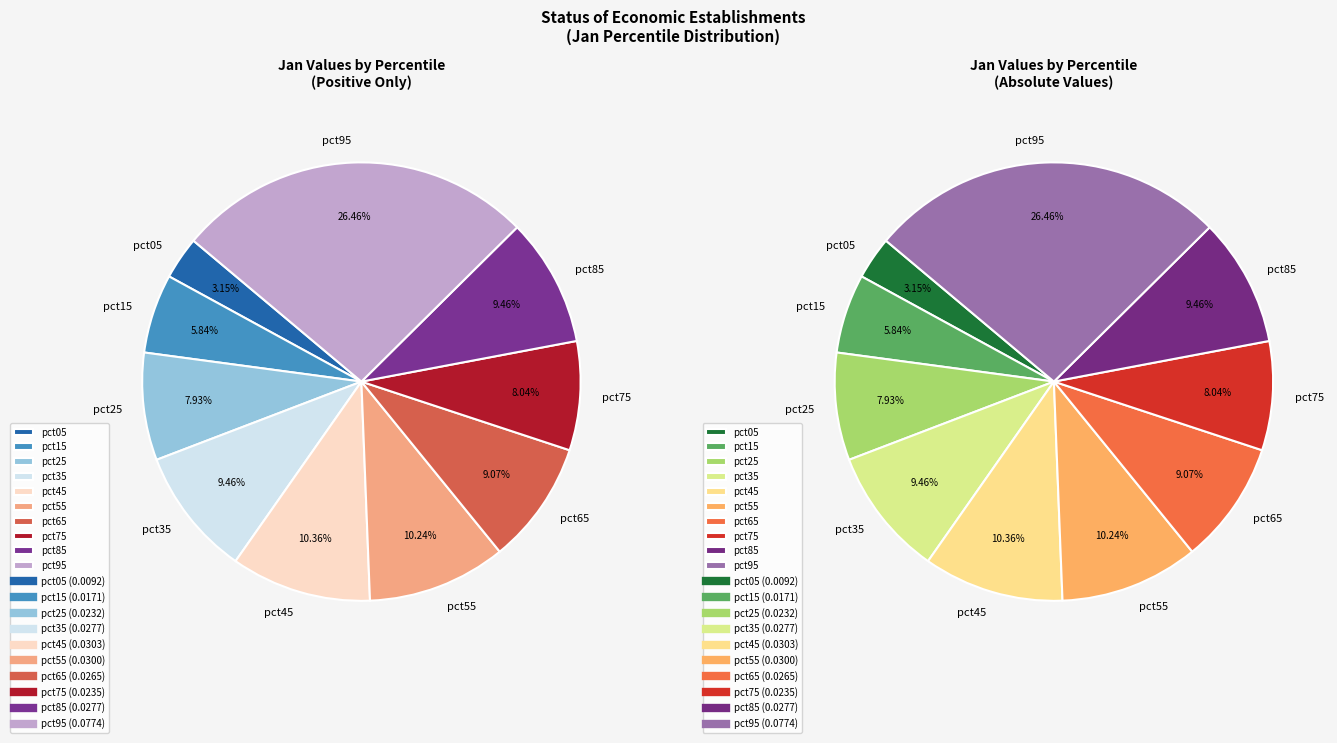

The pct35 slice represents 9% of the pie. True or false?

True